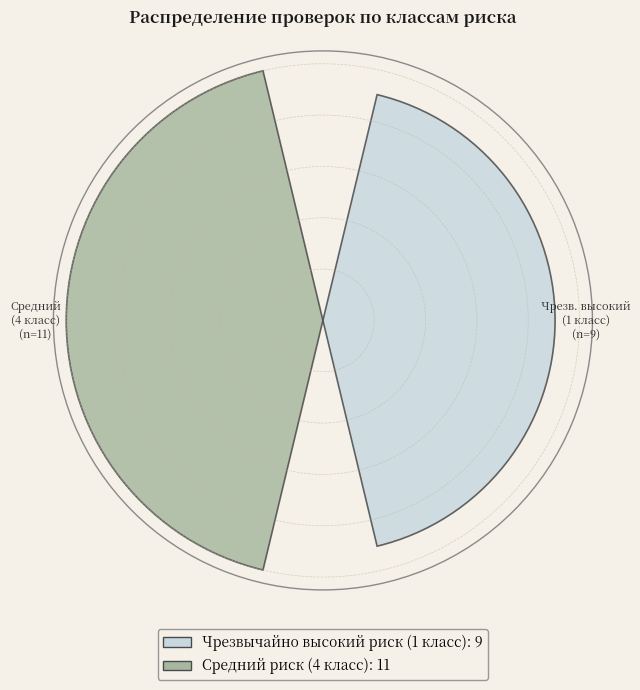

Are the bars horizontal?

No